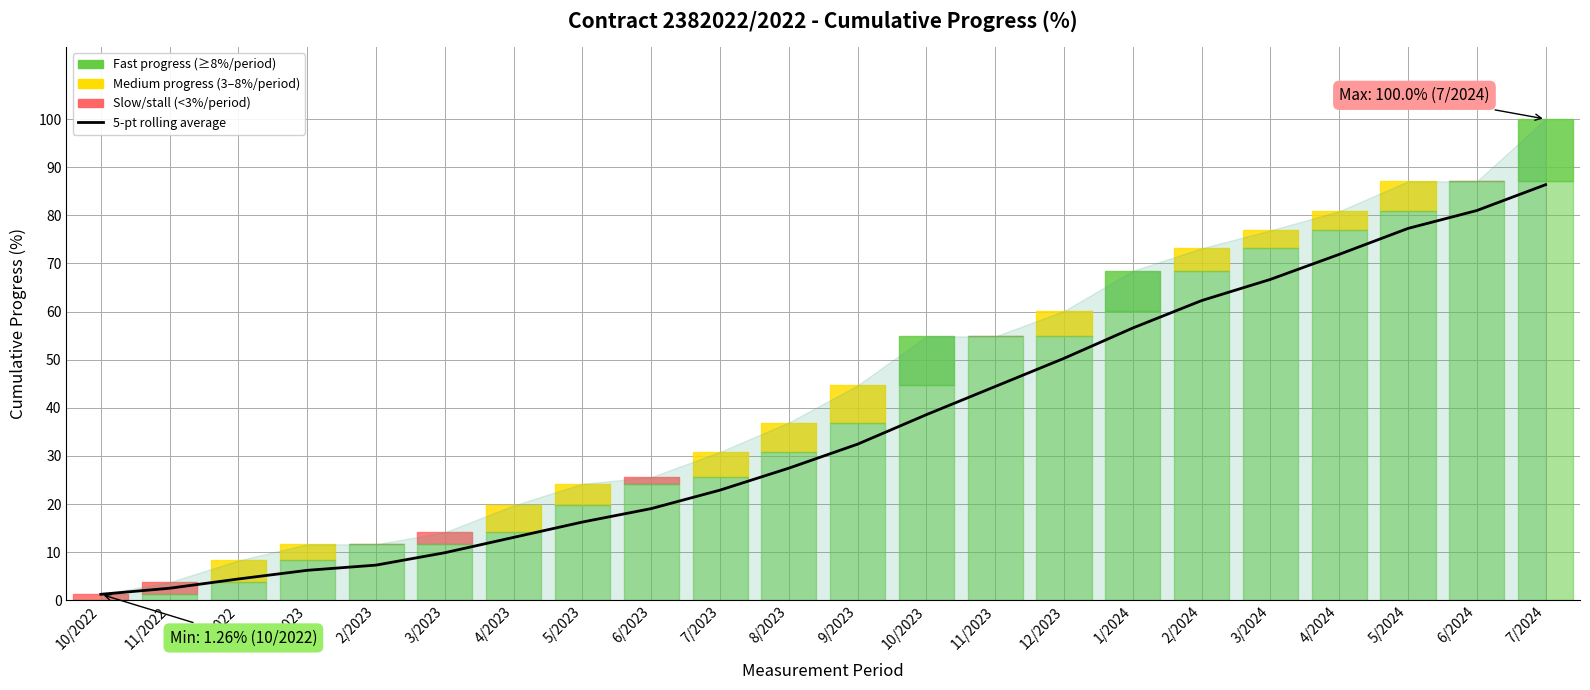

Which category has the highest value across all series?

7/2024